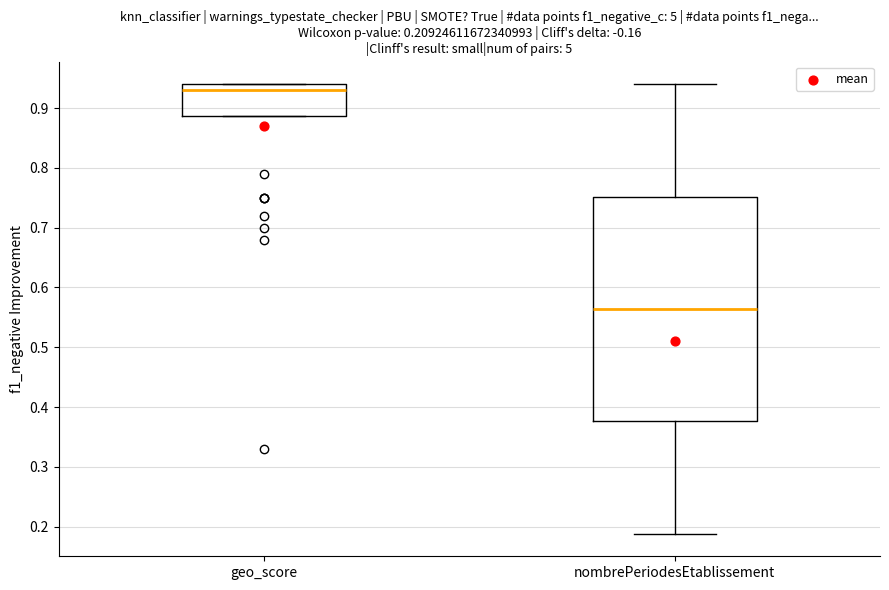

Reading left to right, read every box against the y-axis: the position of its median line, the range the box covers, and the ends of its whiskers. The values are not printed on the chart, so give them approximately, as read against the axis.

geo_score: median 0.93, box 0.89 to 0.94, whiskers 0.89 to 0.94
nombrePeriodesEtablissement: median 0.56, box 0.38 to 0.75, whiskers 0.19 to 0.94